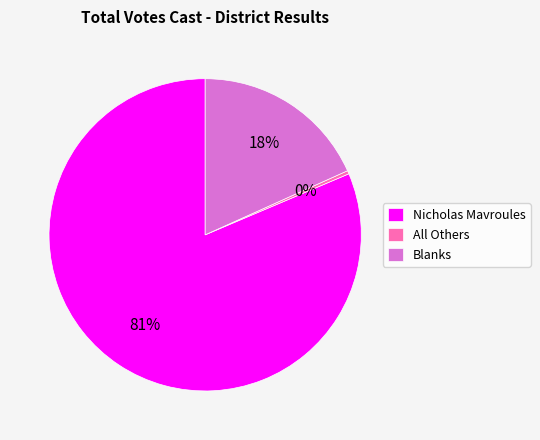

Rank the categories by value from highest to lowest.

Nicholas Mavroules, Blanks, All Others